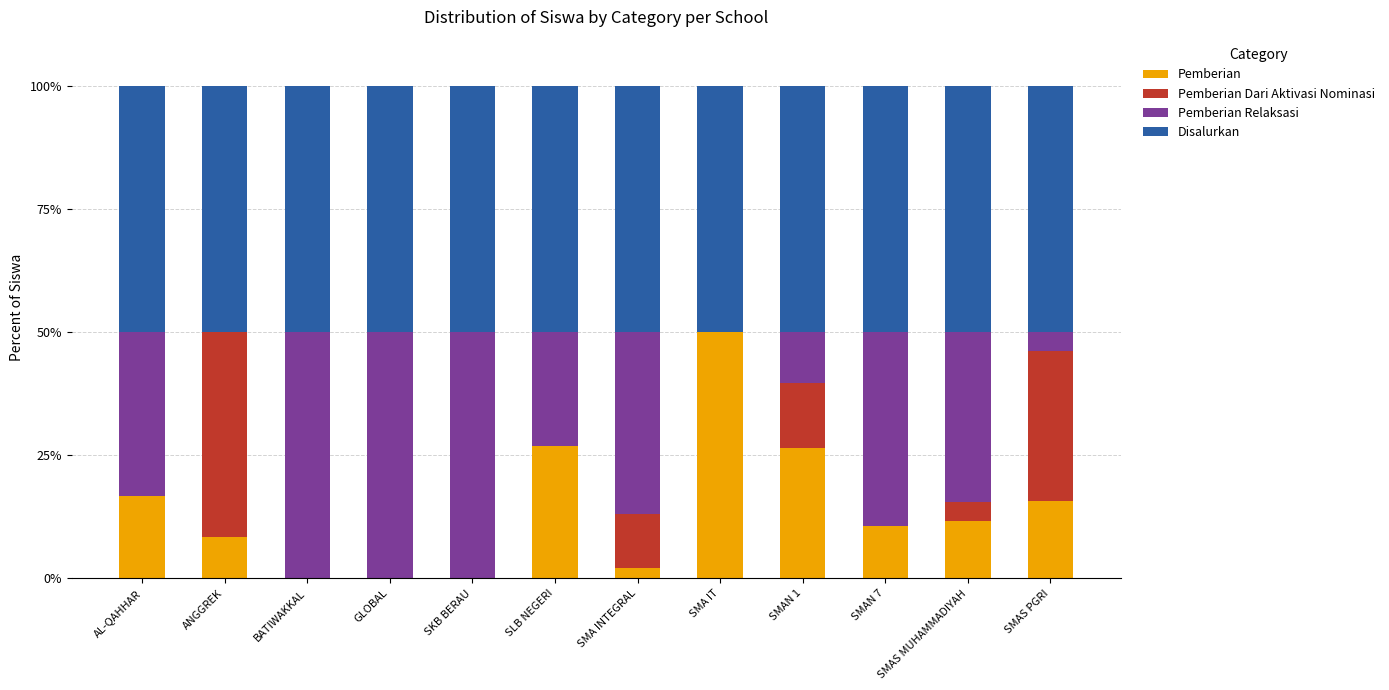

What is the total value across all series at SMAS MUHAMMADIYAH?

100.0